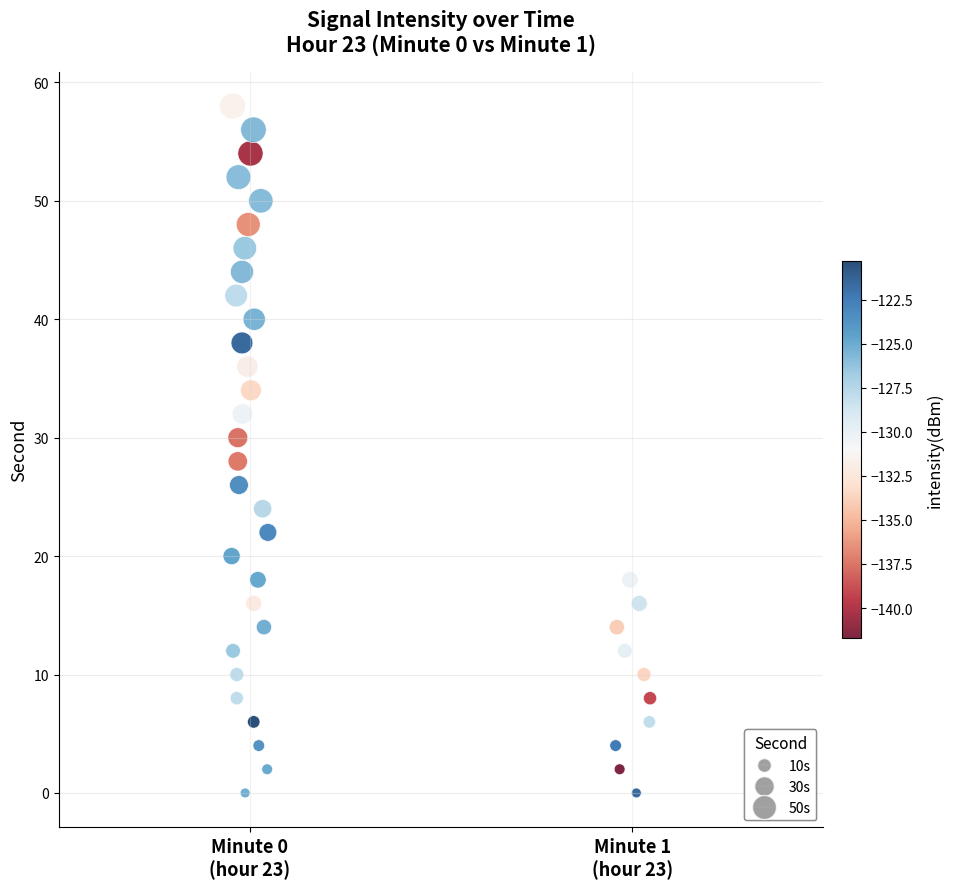

What is the range of Y values (max minus min)?

58